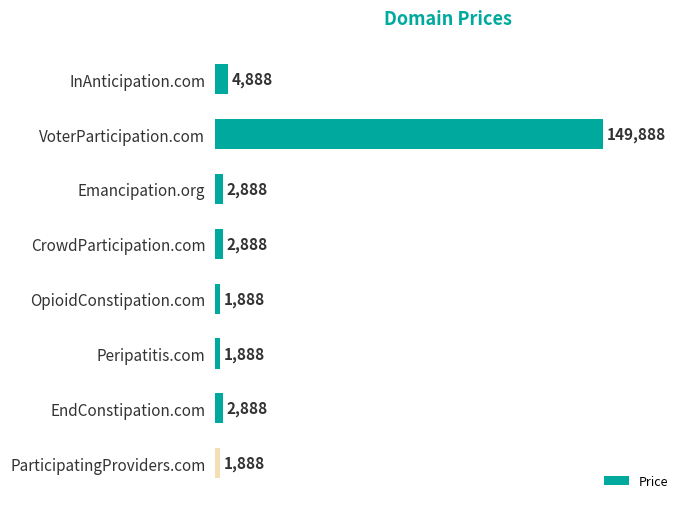

What is the smallest value displayed?

1888